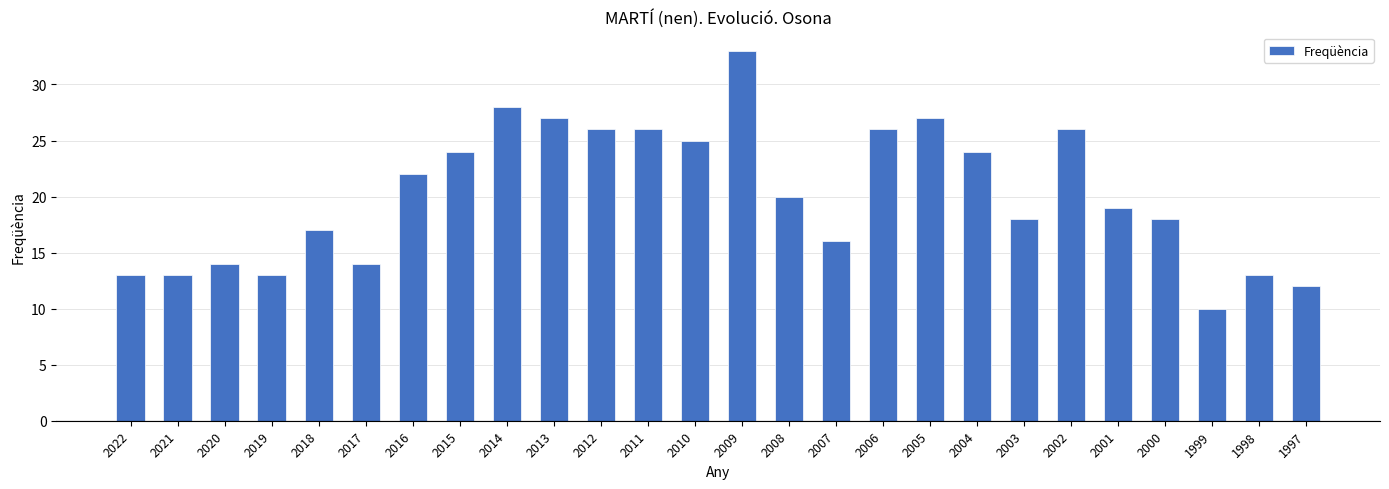

Between 1998 and 2010, which is larger?

2010